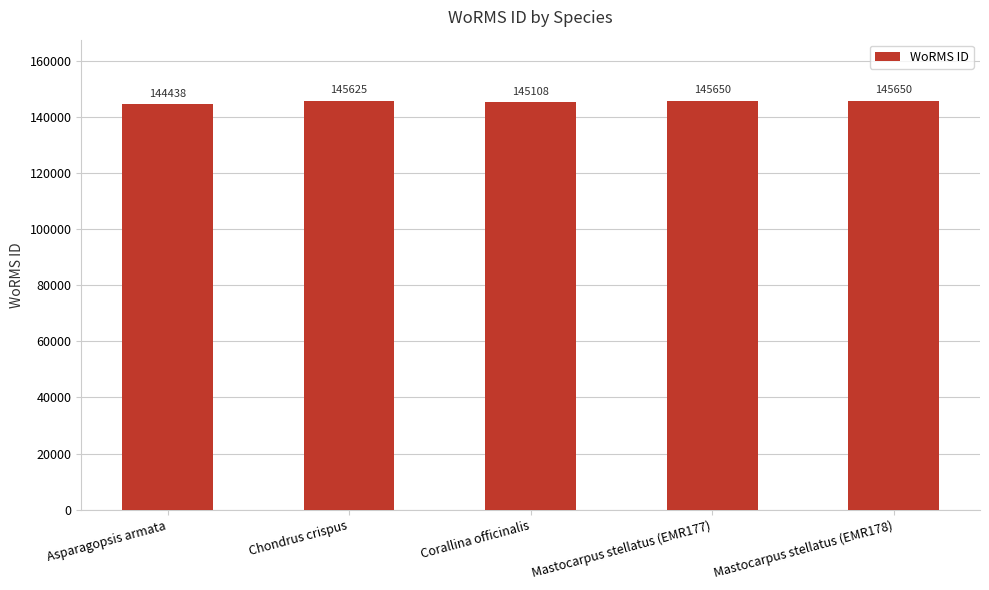

Reading right to left, transcribe all the data shown in this chart.

145650	145650	145108	145625	144438